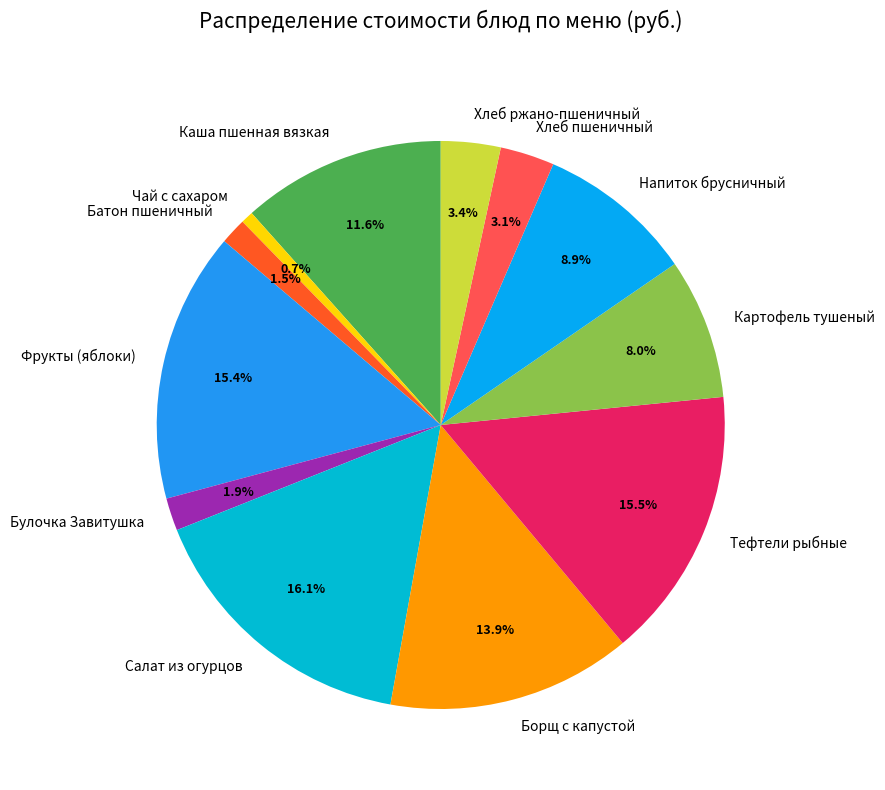

Does Чай с сахаром account for over 50% of the chart?

No